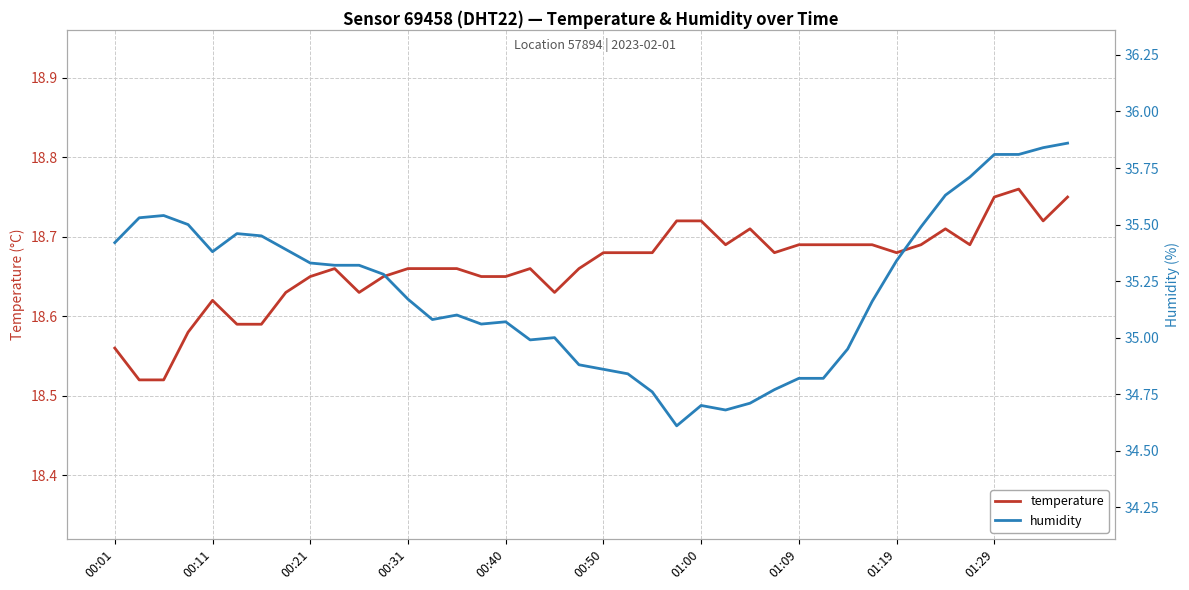

True or false: humidity has more than 0 interior local peaks.

True